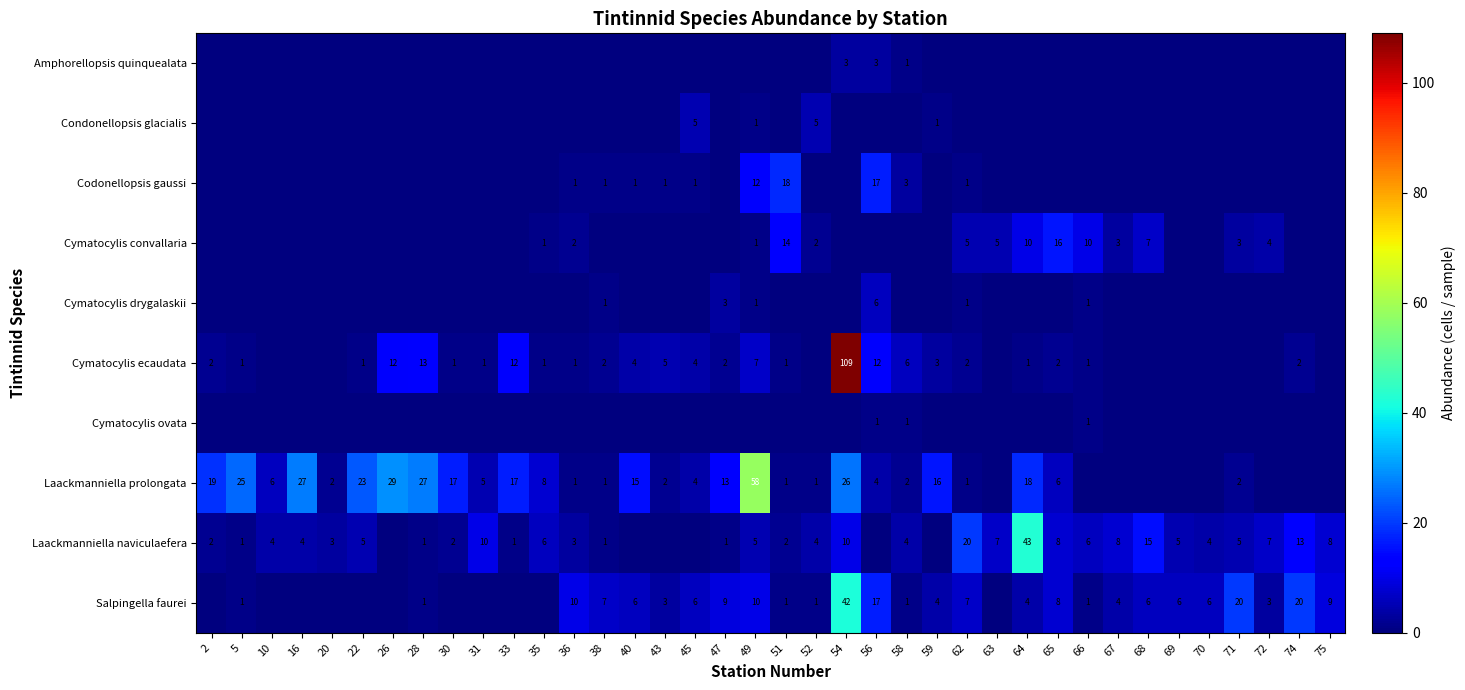

At which category is the sum across all series the highest?

54